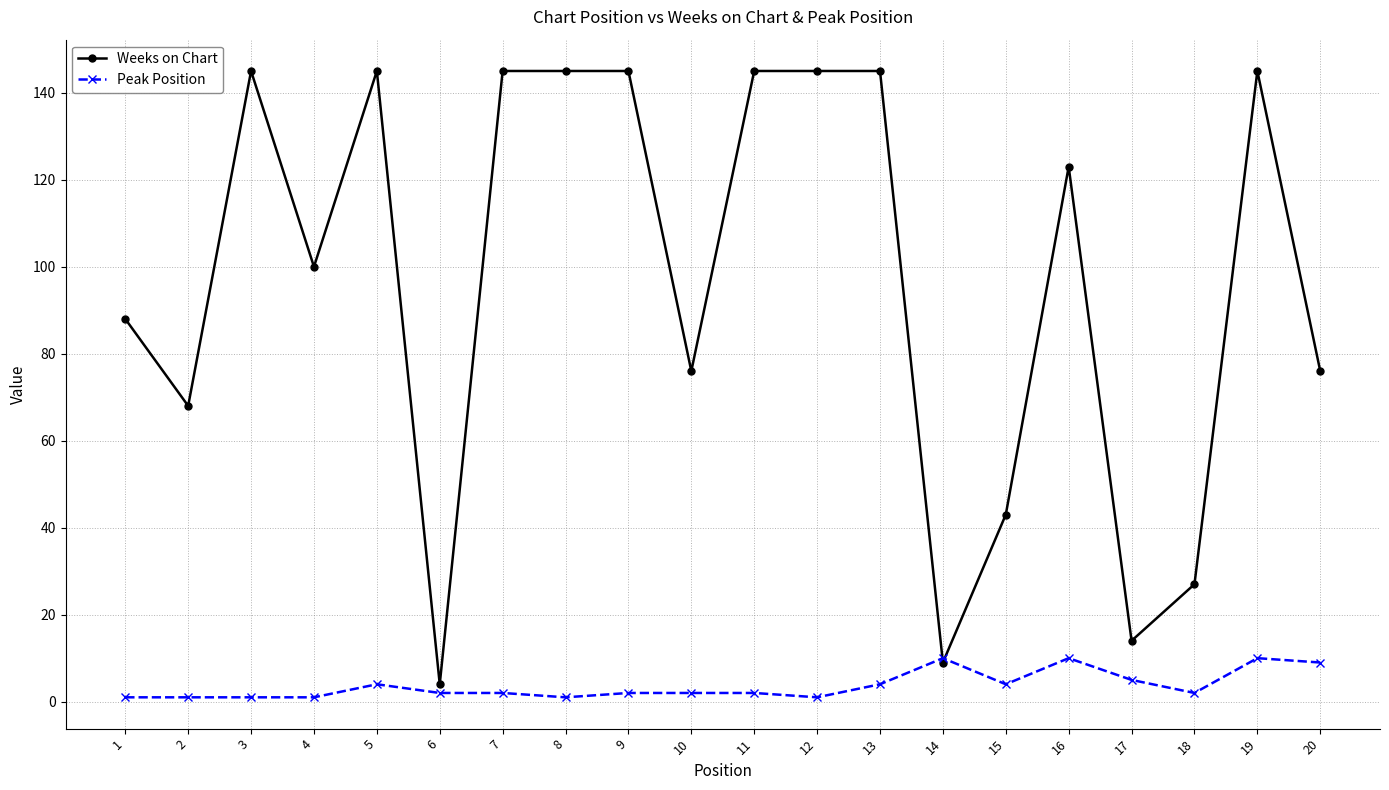

Is it true that Weeks on Chart equals 43 at 15?

True